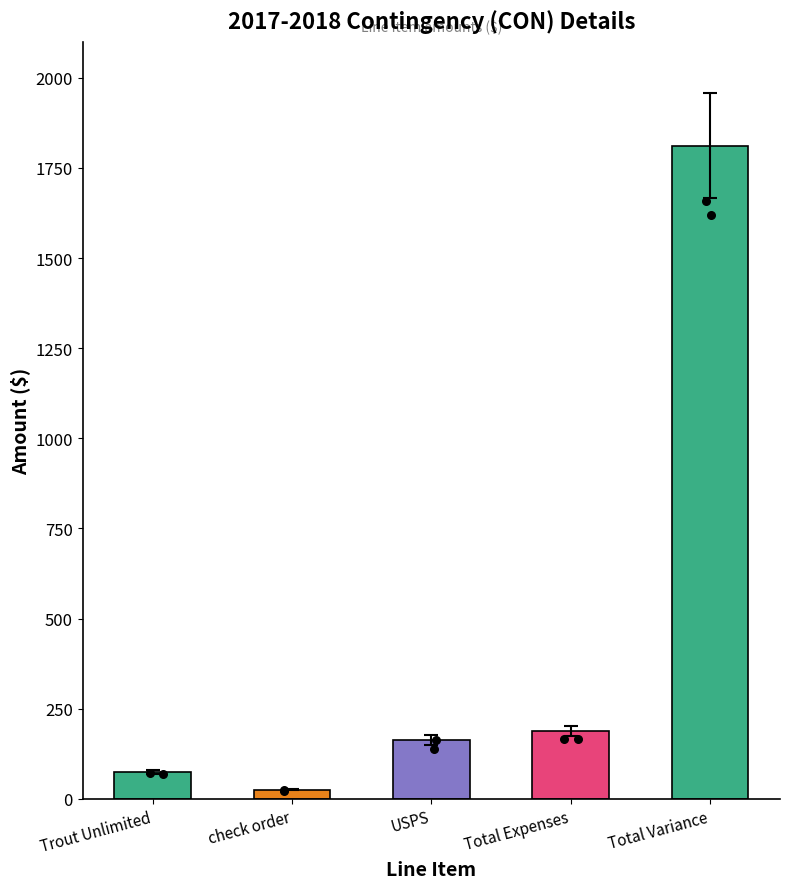

What is the ratio of the value at USPS to the value at Total Variance?

0.1